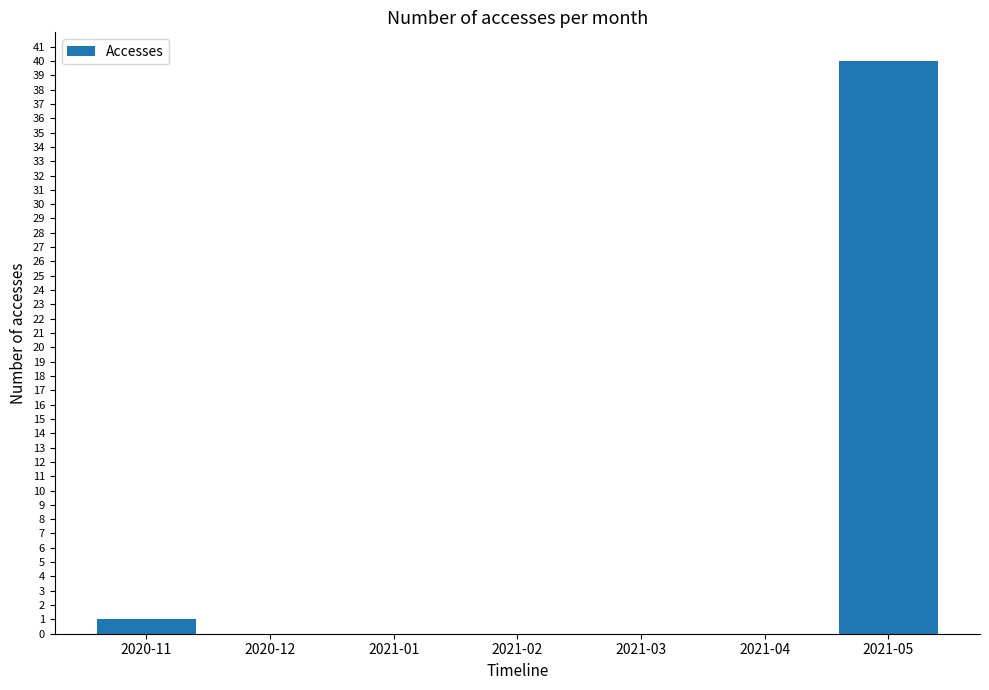

Which label corresponds to the largest value in the chart?

2021-05